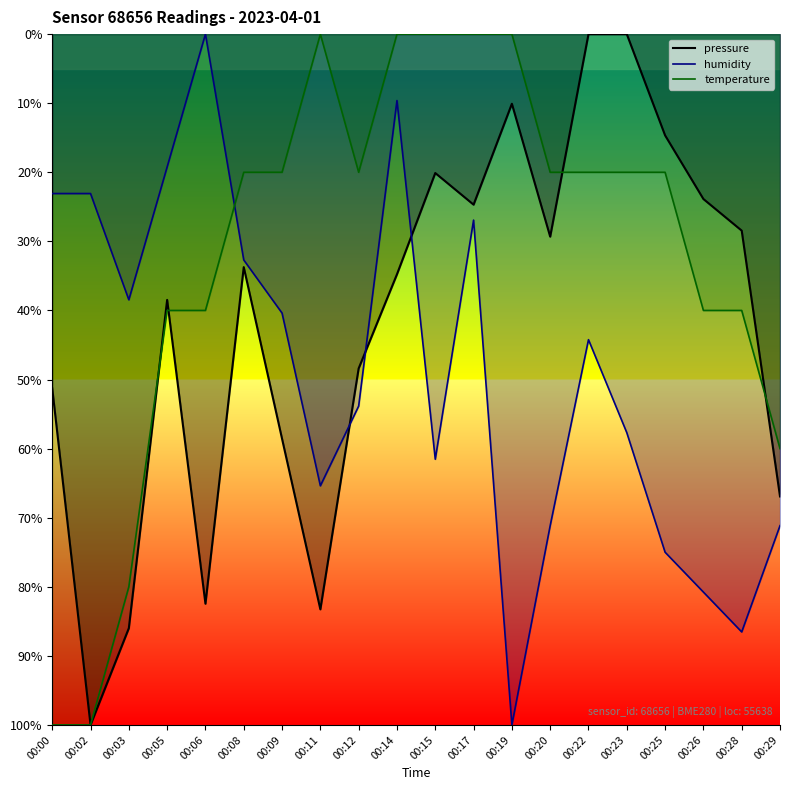

Is it true that humidity equals 18.3 at 00:17?

False